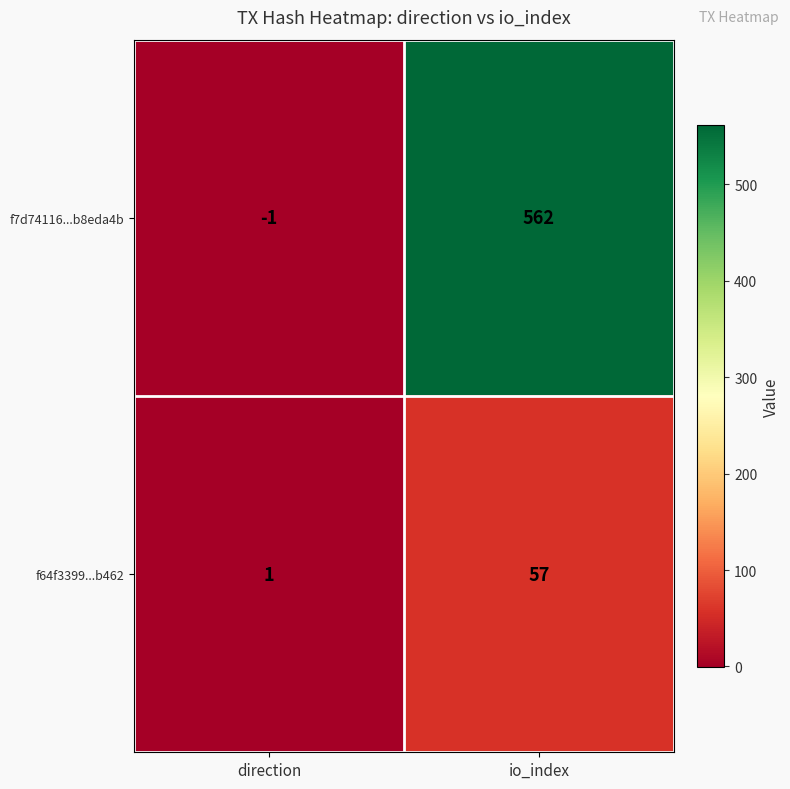

The f64f3399...b462 series shows 2 at direction. True or false?

False